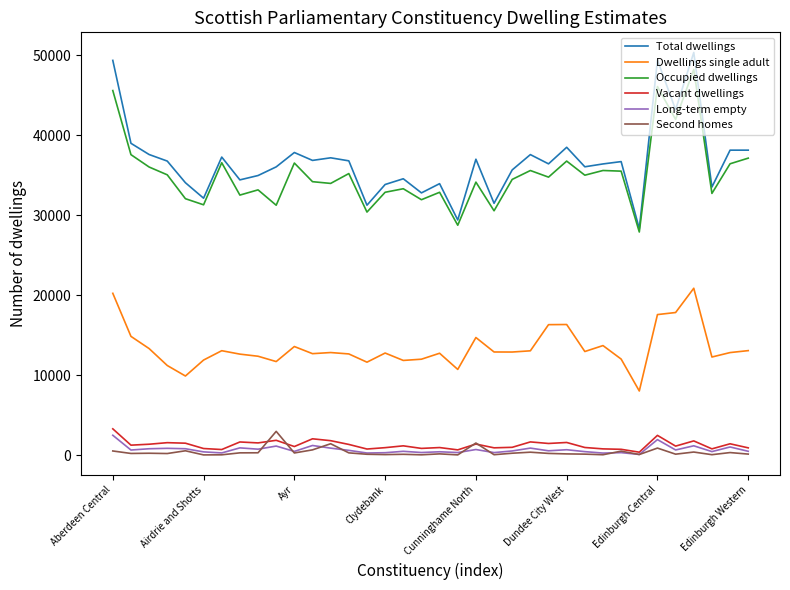

Which series has the largest range (max minus min)?

Total dwellings